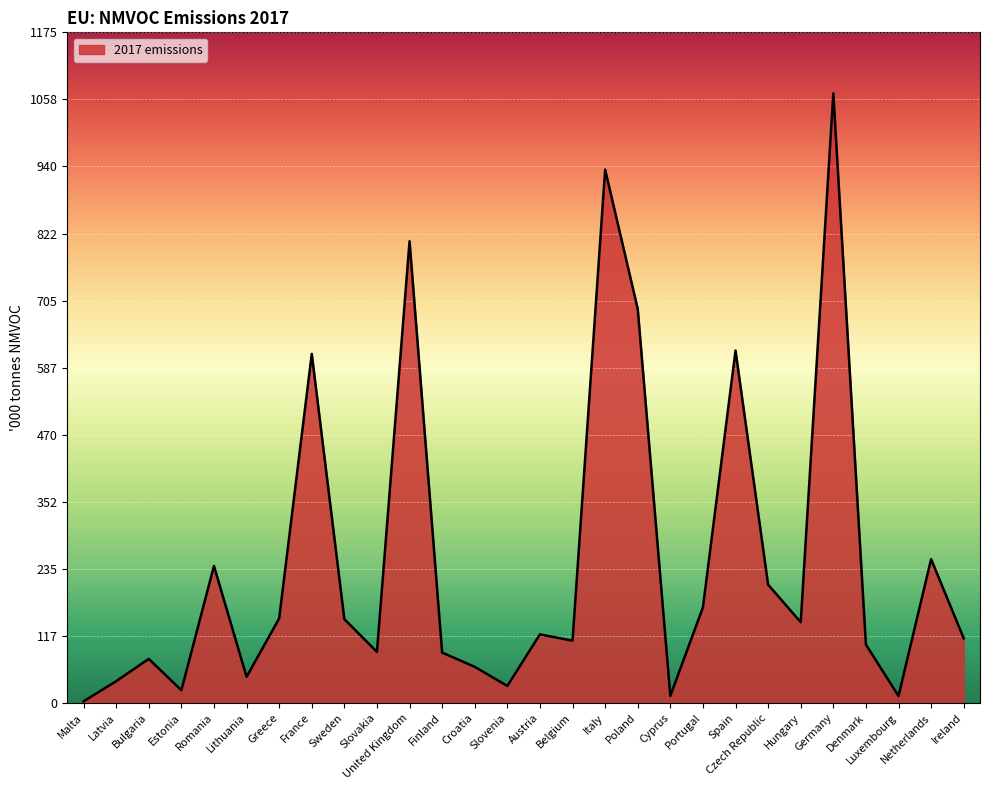

What is the difference between the values at Lithuania and Hungary?

95.8